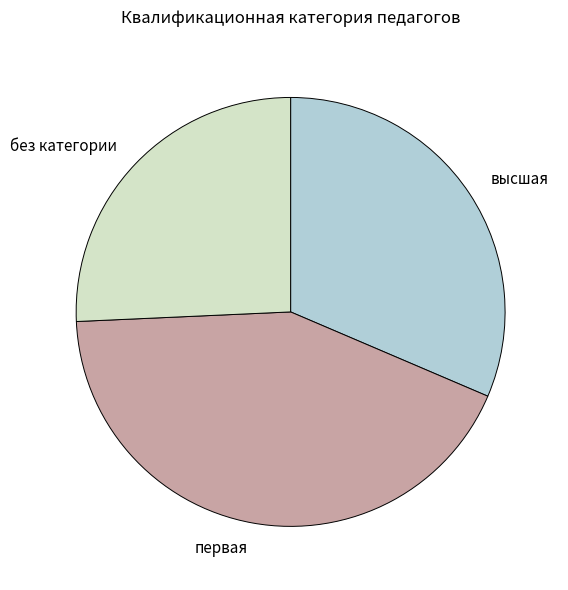

Approximately how many times larger is the value at первая compared to высшая?

1.4